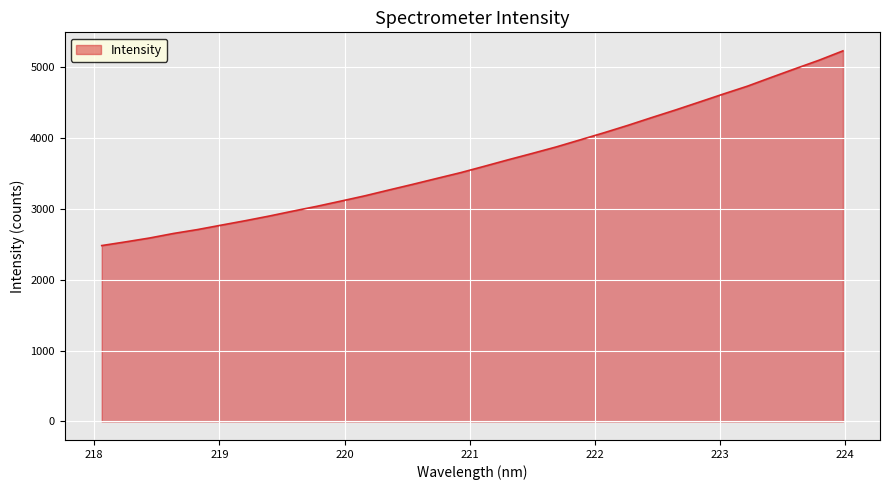

What is the minimum value shown in the chart?

2481.8